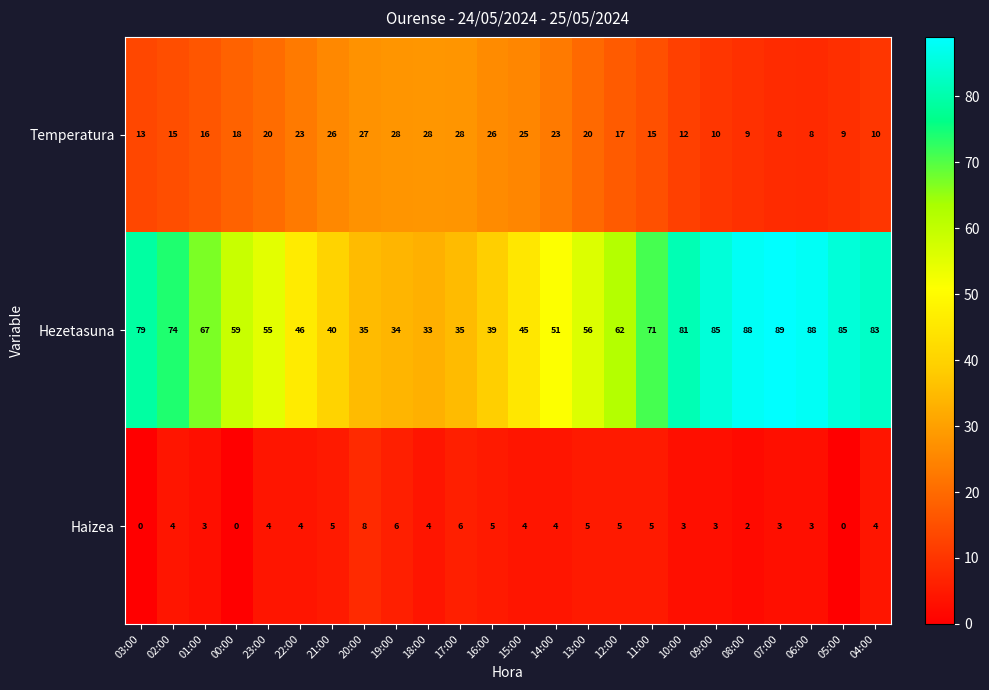

The Hezetasuna series shows 51 at 14:00. True or false?

True